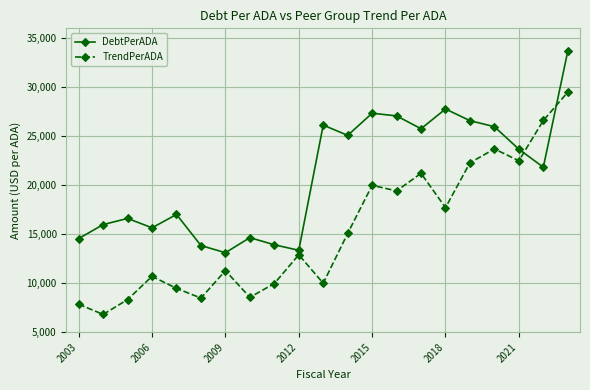

What is the value of the DebtPerADA point at the 8th from the left?

14645.4